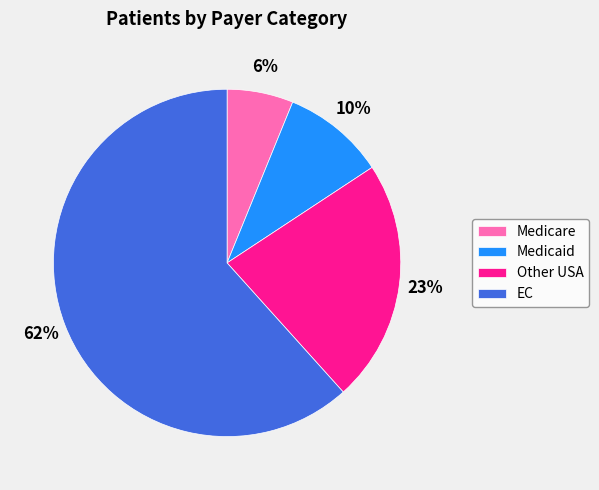

What is the ratio of the value at Medicaid to the value at Other USA?

0.4